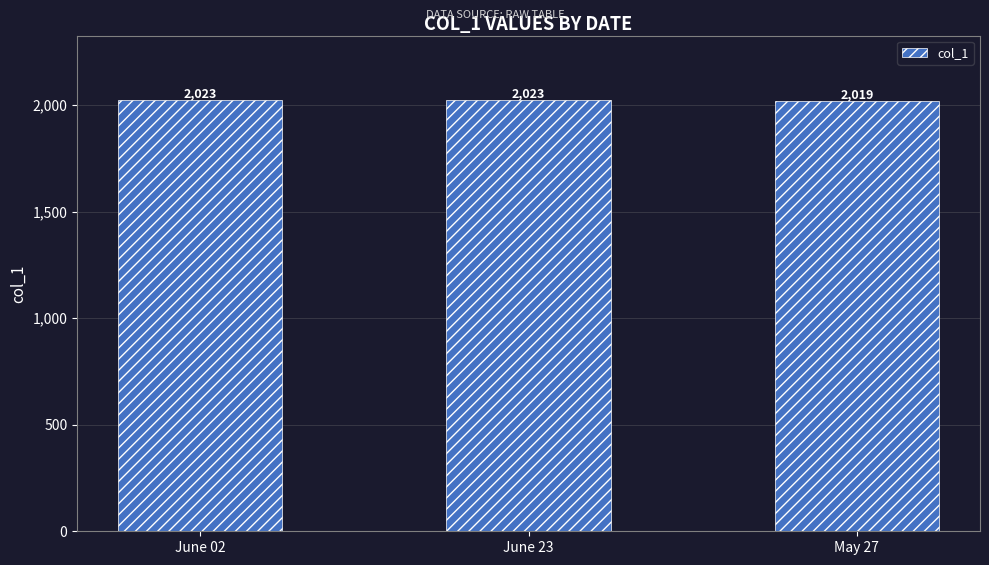

What is the label of the 2nd bar from the right?

June 23